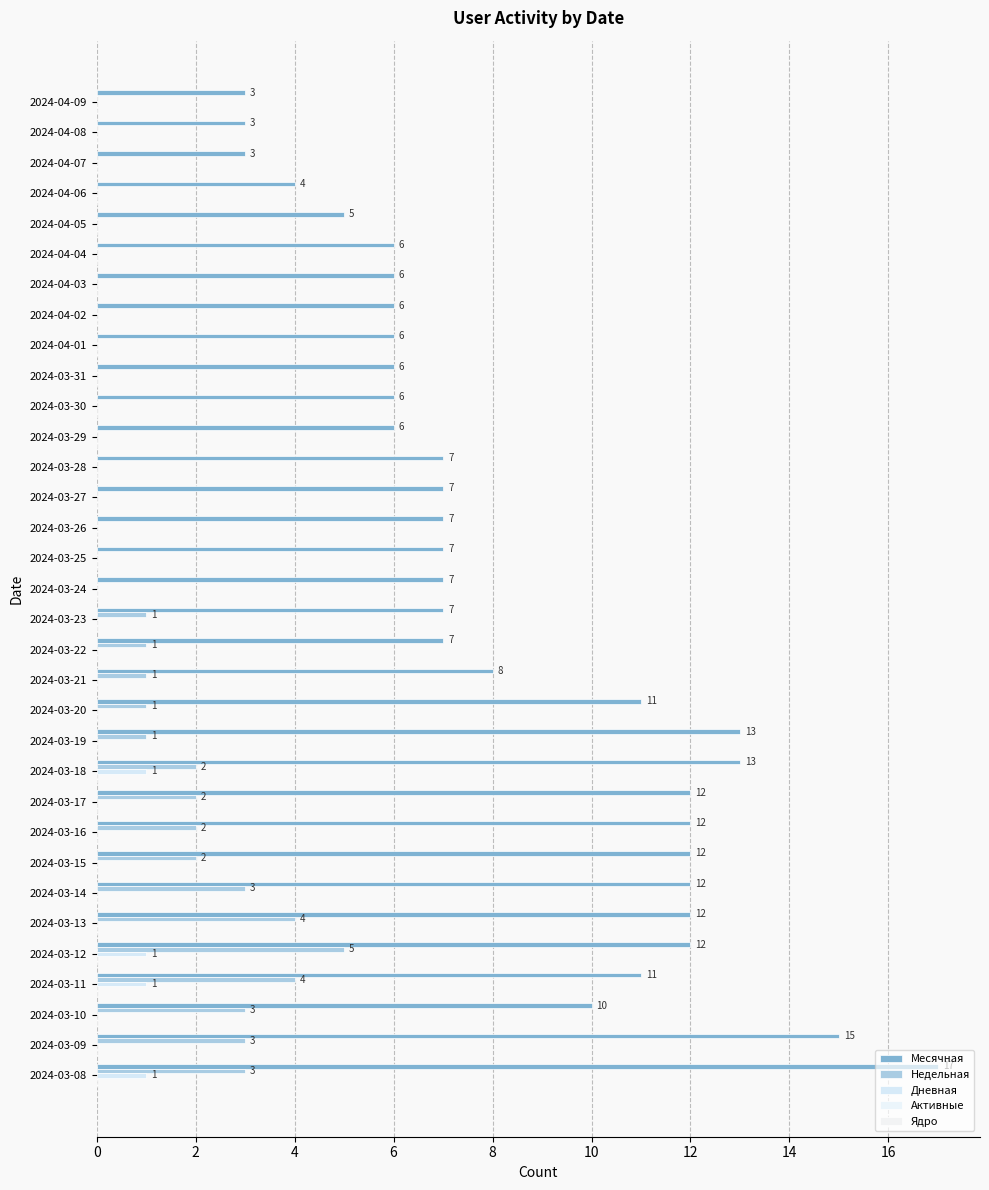

How many positive values does the Недельная series have?

16